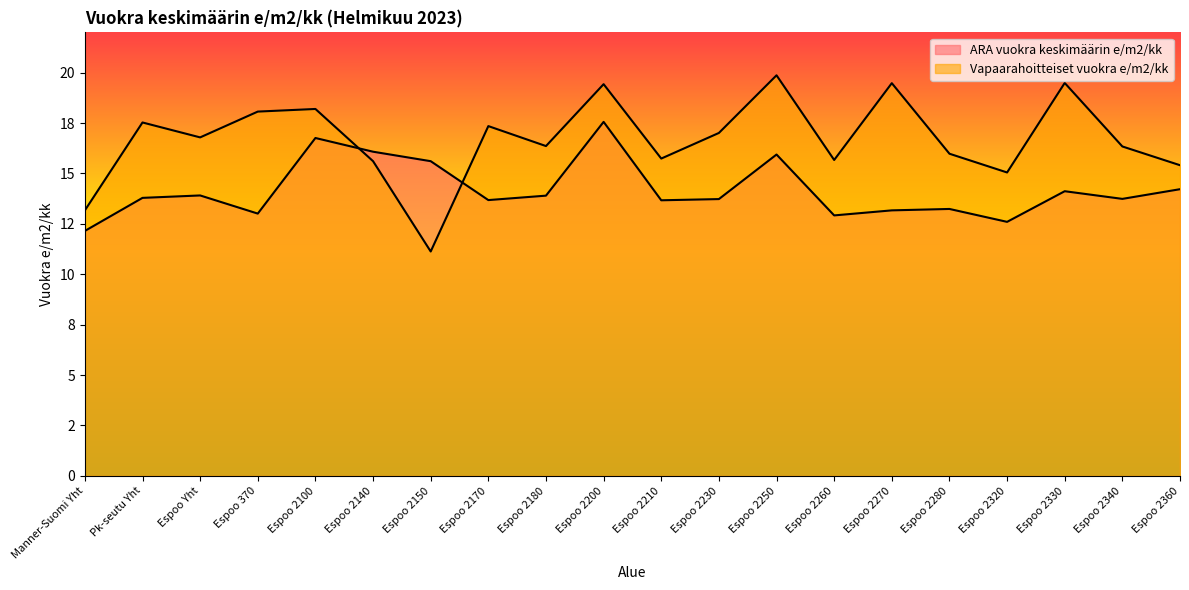

What are all the series names shown in the legend?

ARA vuokra keskimäärin e/m2/kk, Vapaarahoitteiset vuokra e/m2/kk